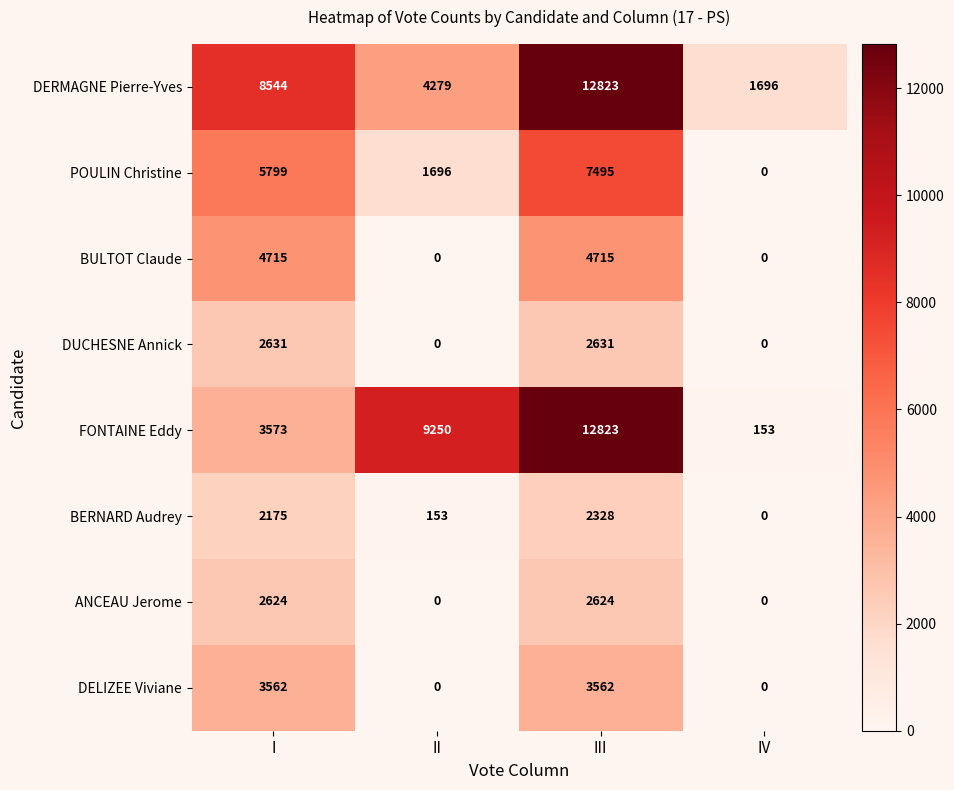

At how many categories does at least one series exceed 10148?

1